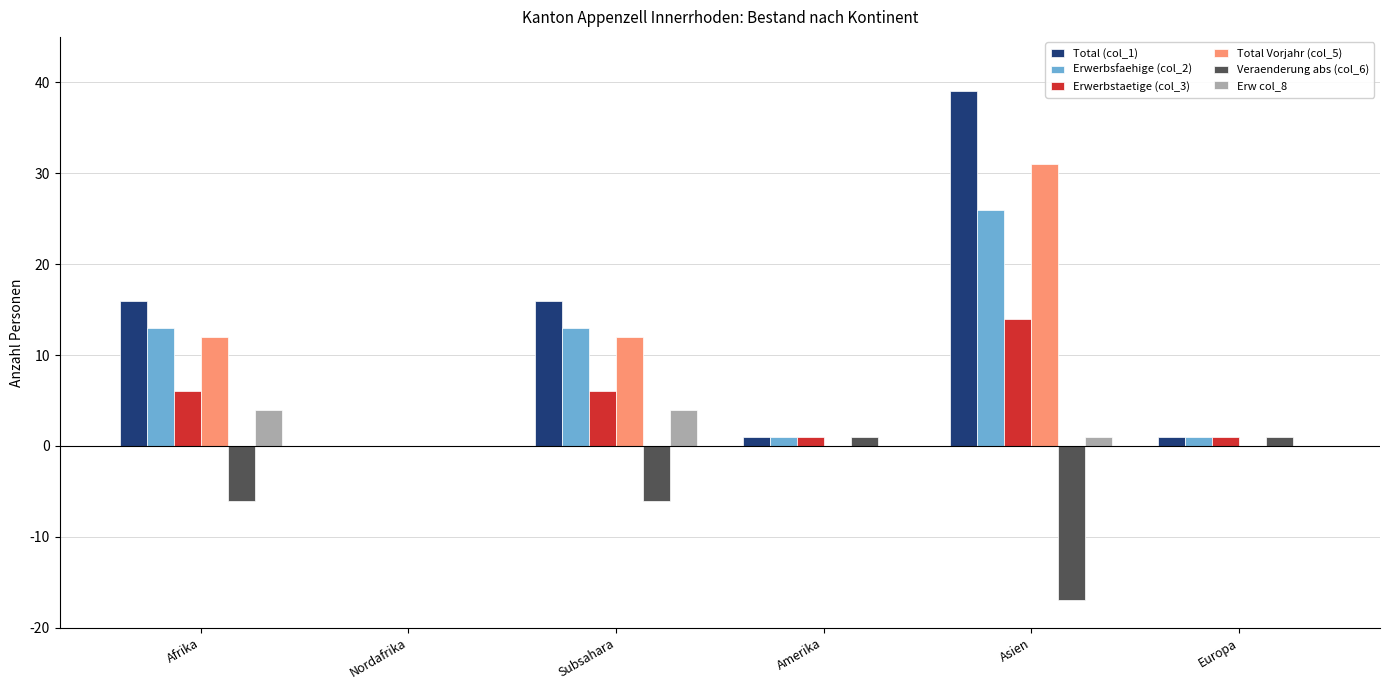

At which label does Total (col_1) reach its peak?

Asien